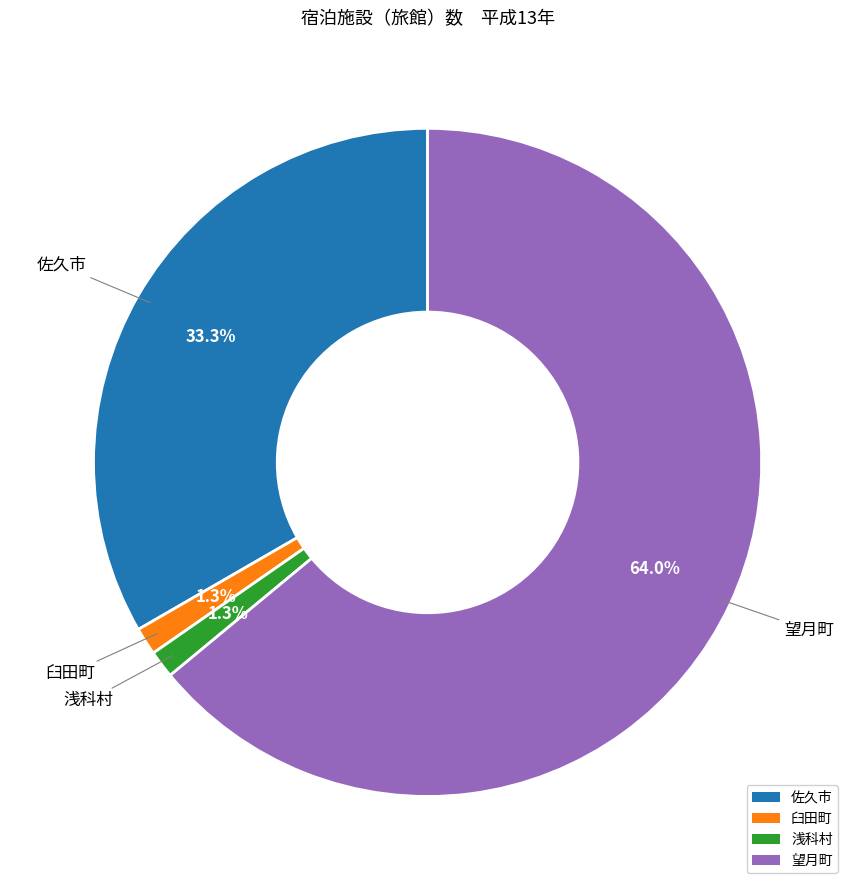

Do 臼田町 and 佐久市 together represent more than half of the pie?

No